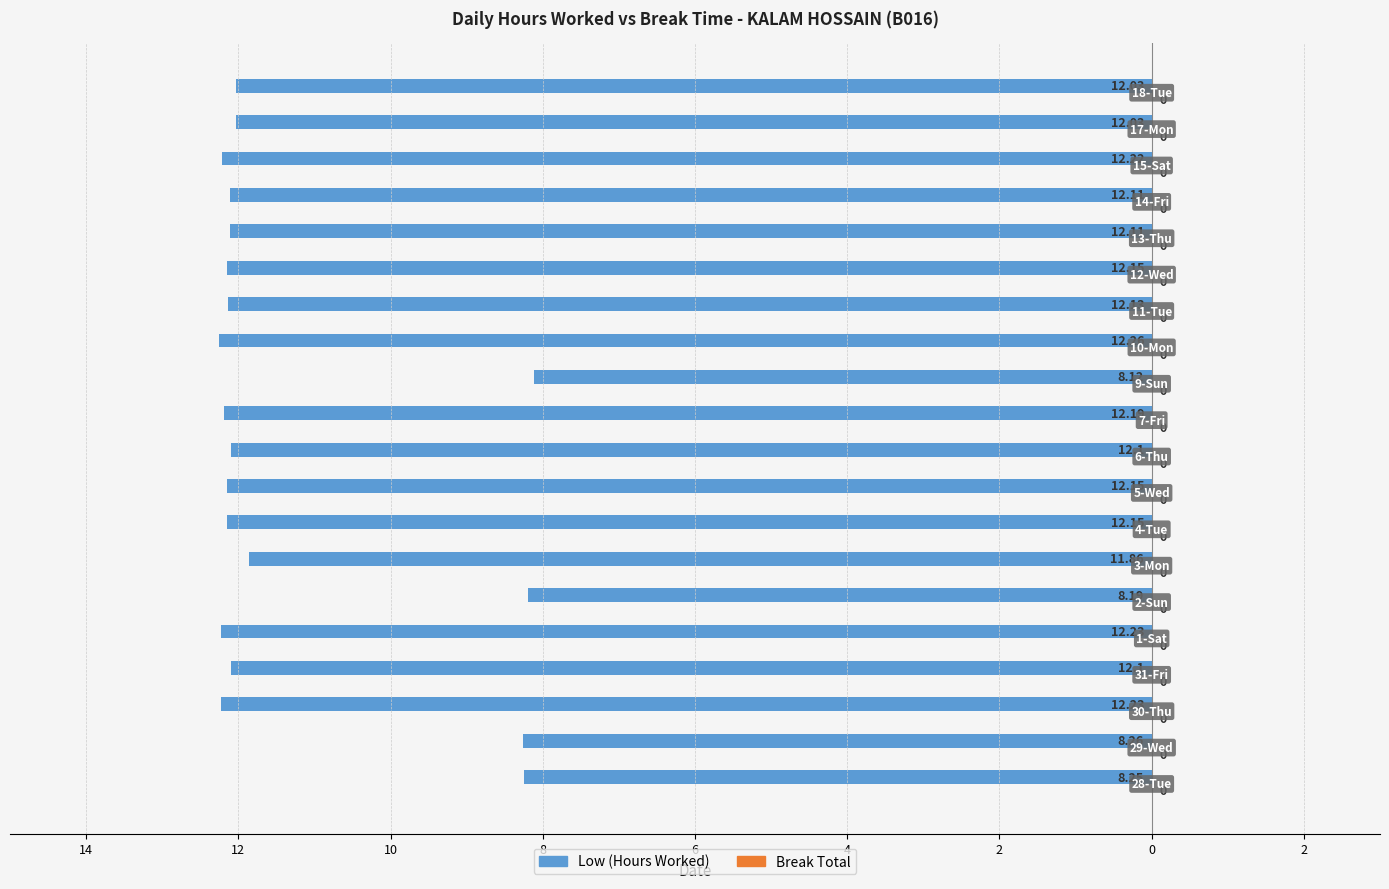

Are the bars horizontal?

Yes